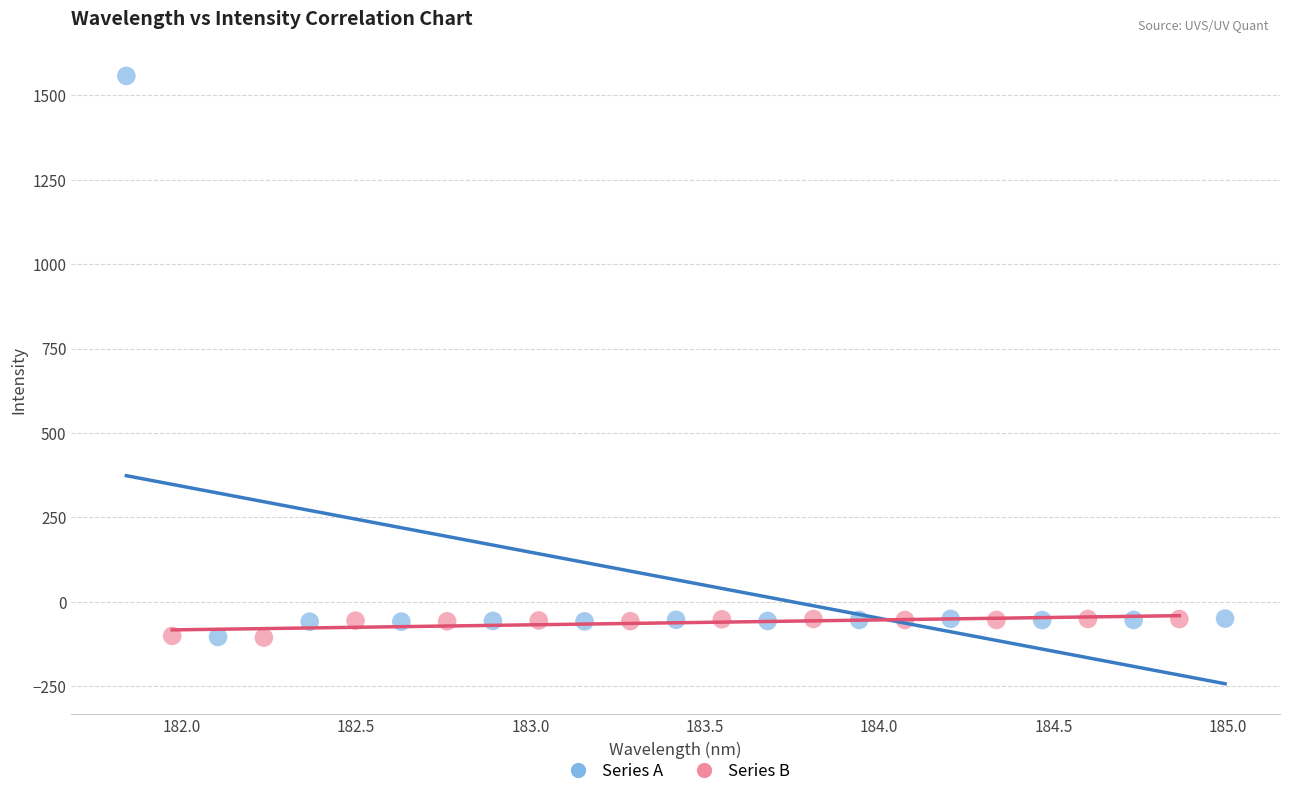

Which series contains the highest Y value?

Series A